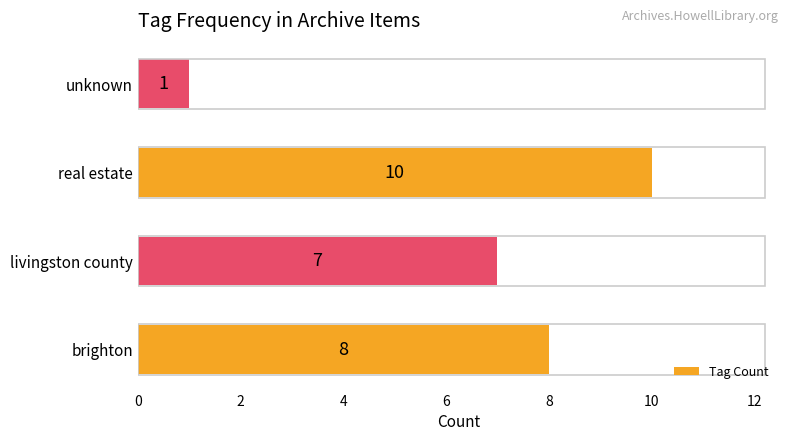

Reading top to bottom, extract all data points from this chart.

1	10	7	8